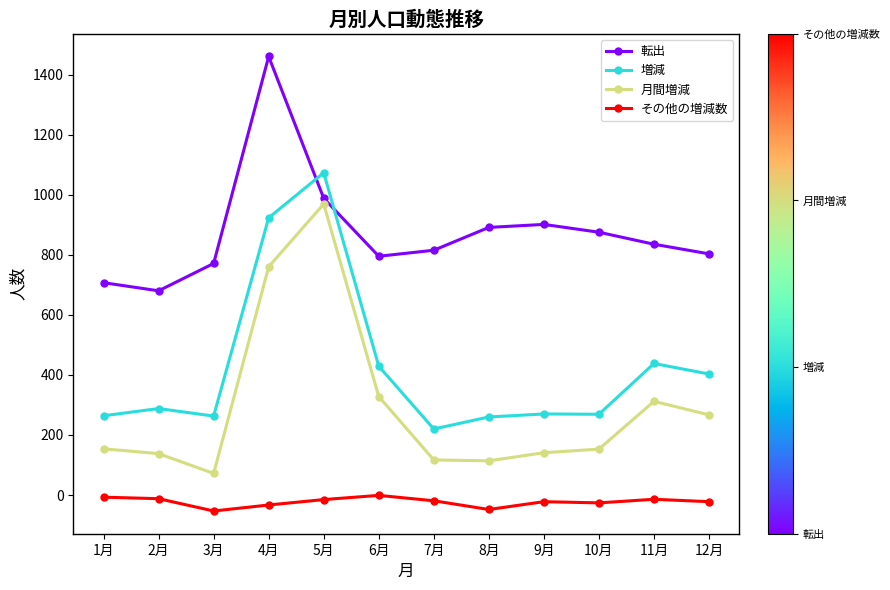

List the series in order of their peak value, lowest first.

その他の増減数, 月間増減, 増減, 転出